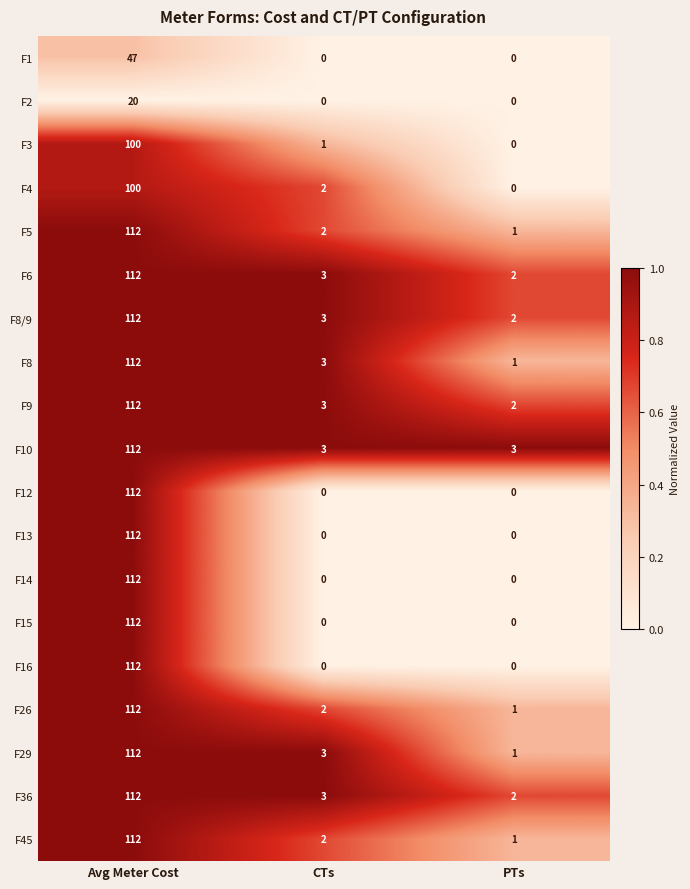

True or false: F5 has a value of 0 at PTs.

False